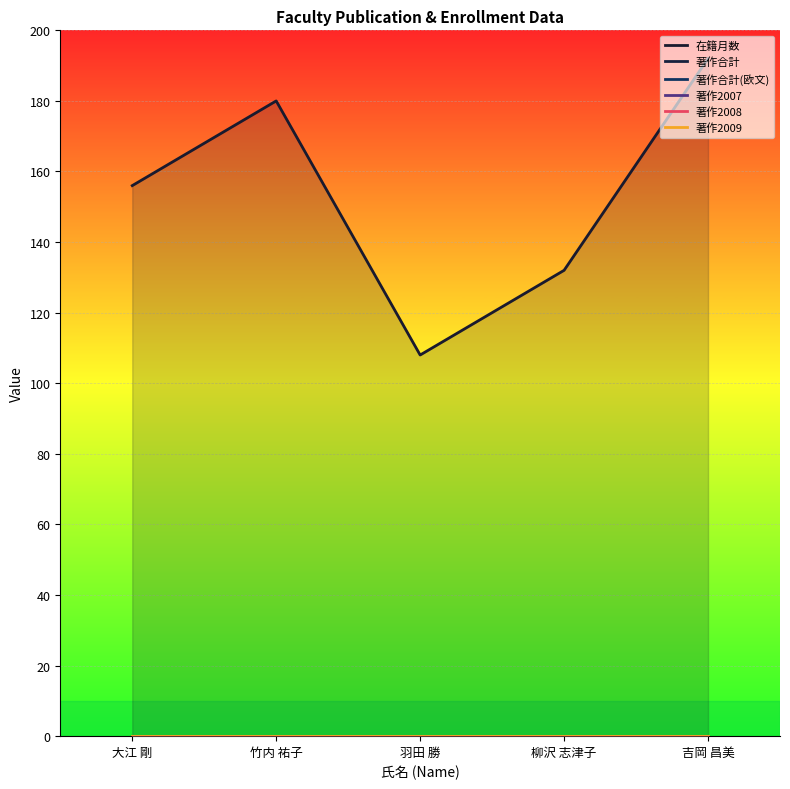

Which has a higher value, 竹内 祐子 or 大江 剛?

竹内 祐子